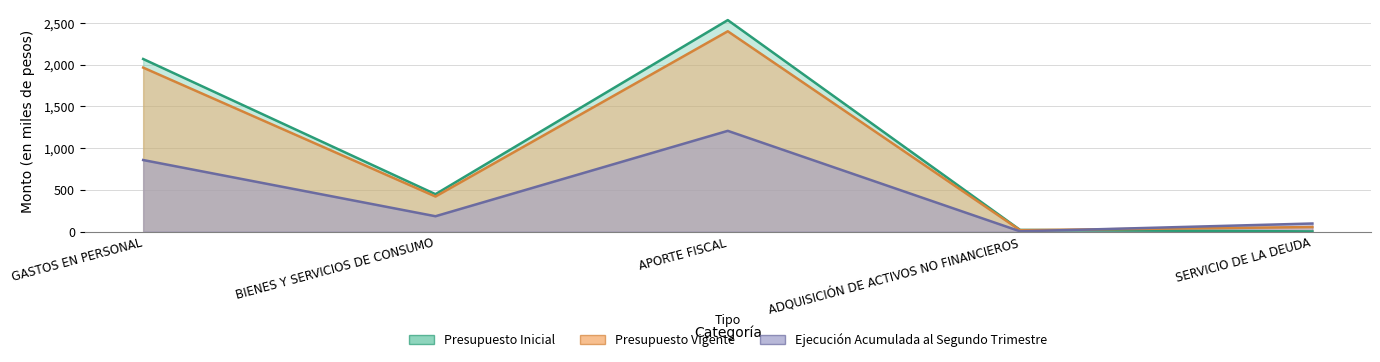

True or false: Presupuesto Vigente has a value of 1623462 at APORTE FISCAL.

False